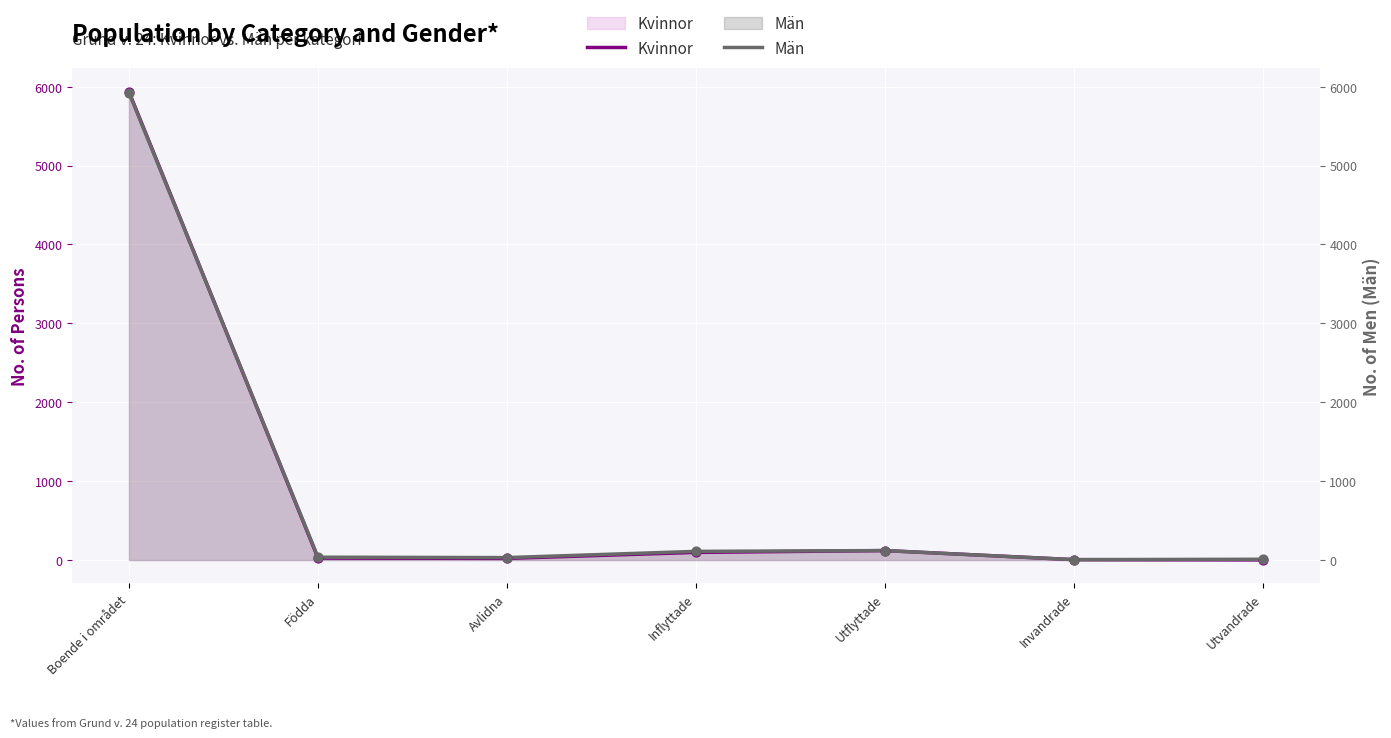

Which series contains the lowest Y value?

Kvinnor